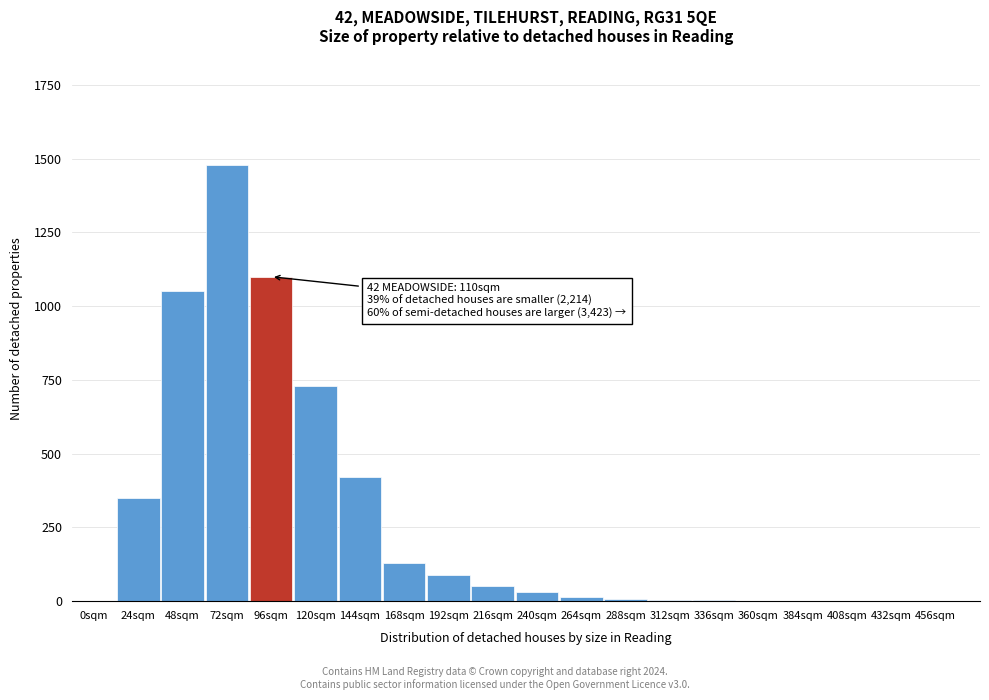

At which category does the chart reach its peak across all series?

72sqm